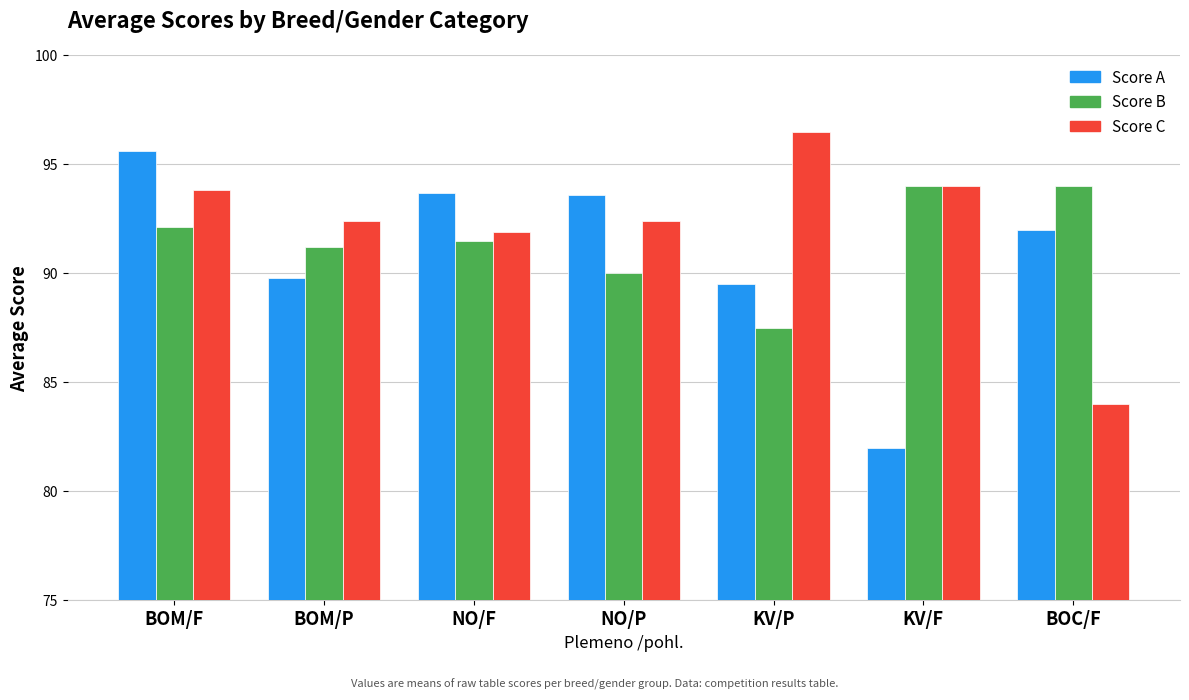

What is the spread (max minus min) of values at NO/F?

2.2